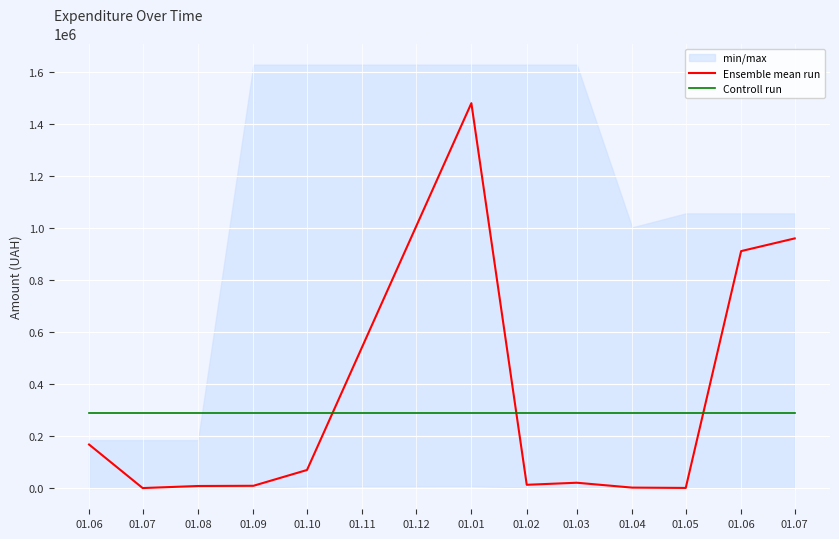

The Ensemble mean run series shows 1326921.7 at 01.04. True or false?

False